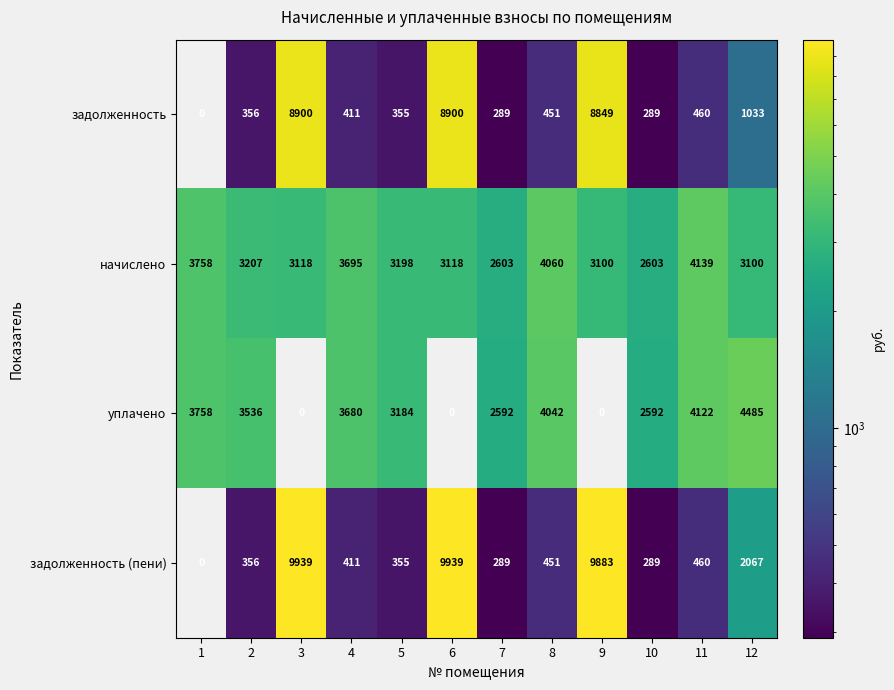

At how many categories does at least one series exceed 5419?

3